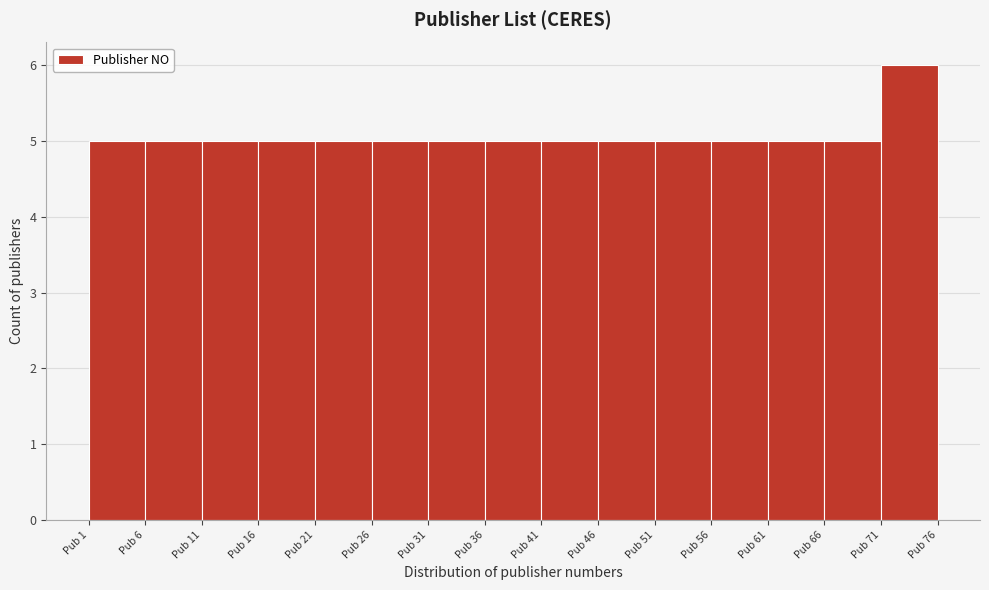

What is the height of the bar covering 41 to 46 on the x-axis? The values are not printed on the chart, so give them approximately, as read against the axis.

5